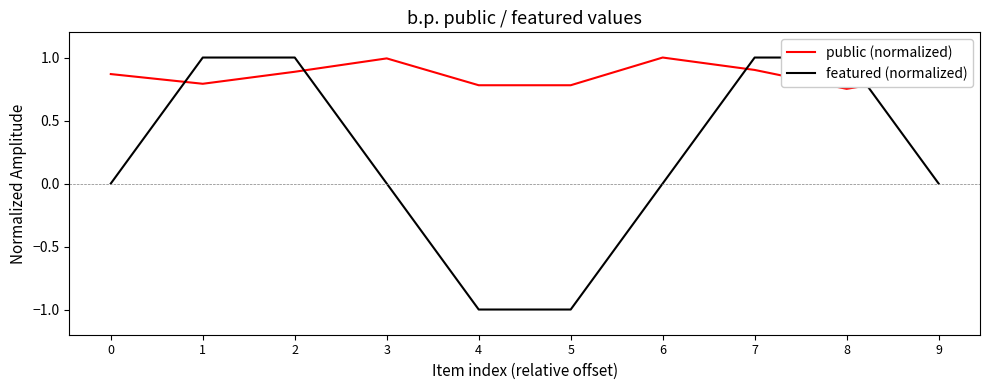

Read the public (normalized) value at 0.

0.9